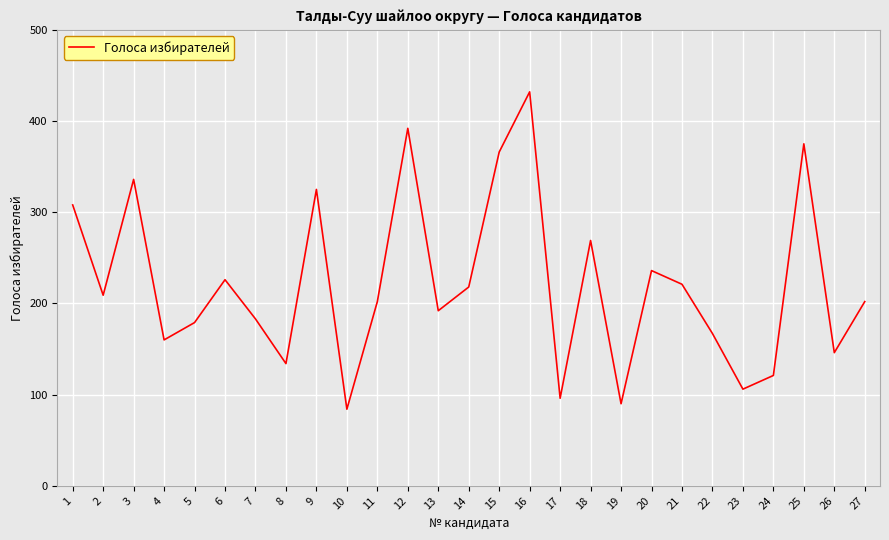

Does the chart have visible grid lines?

Yes